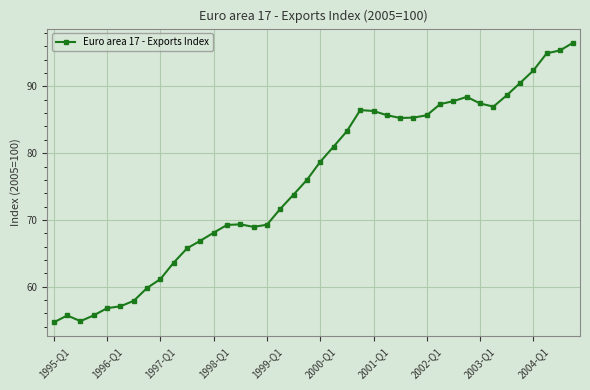

What is the difference between the maximum and minimum values?

41.9